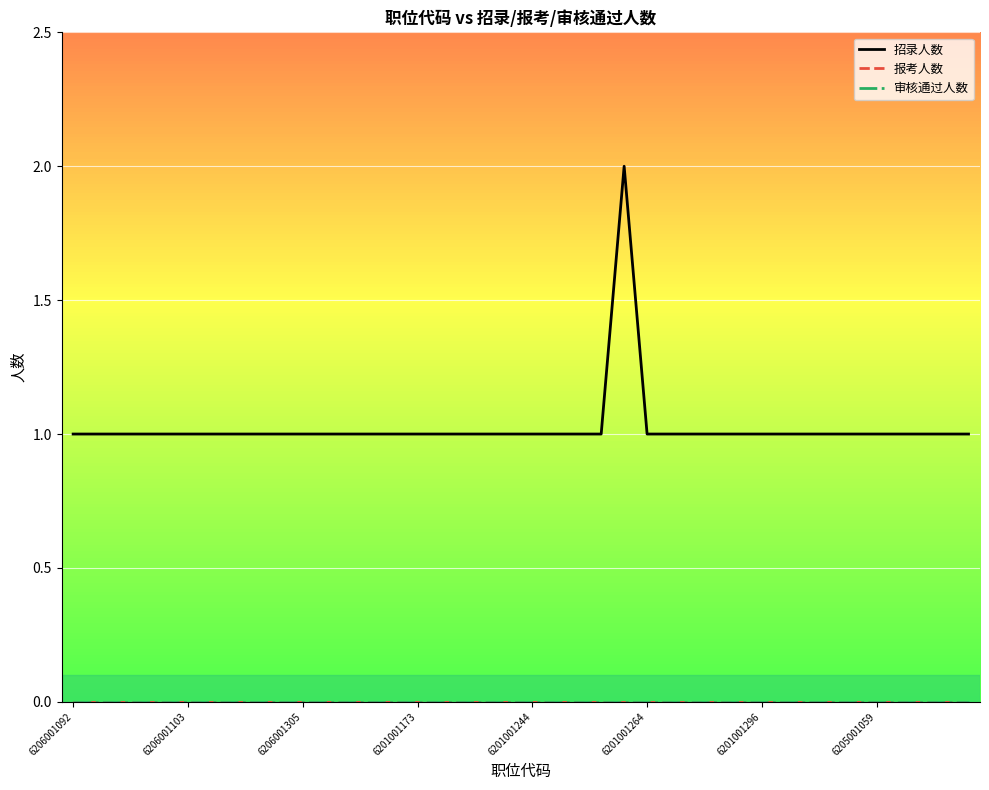

True or false: 报考人数 and 招录人数 intersect in this chart.

False